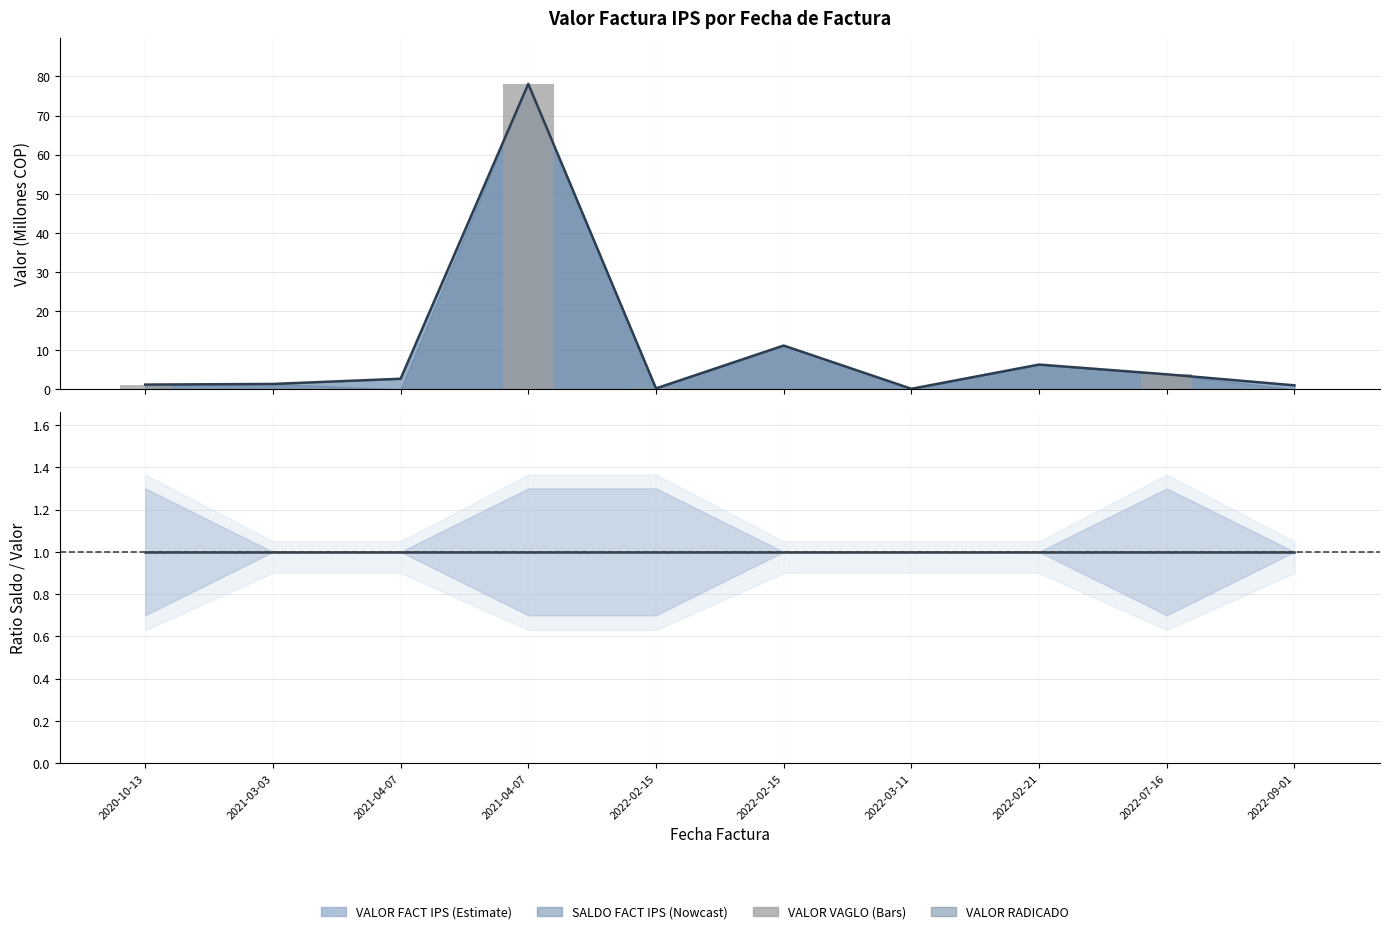

What is the approximate value at 2021-04-07?

78.1